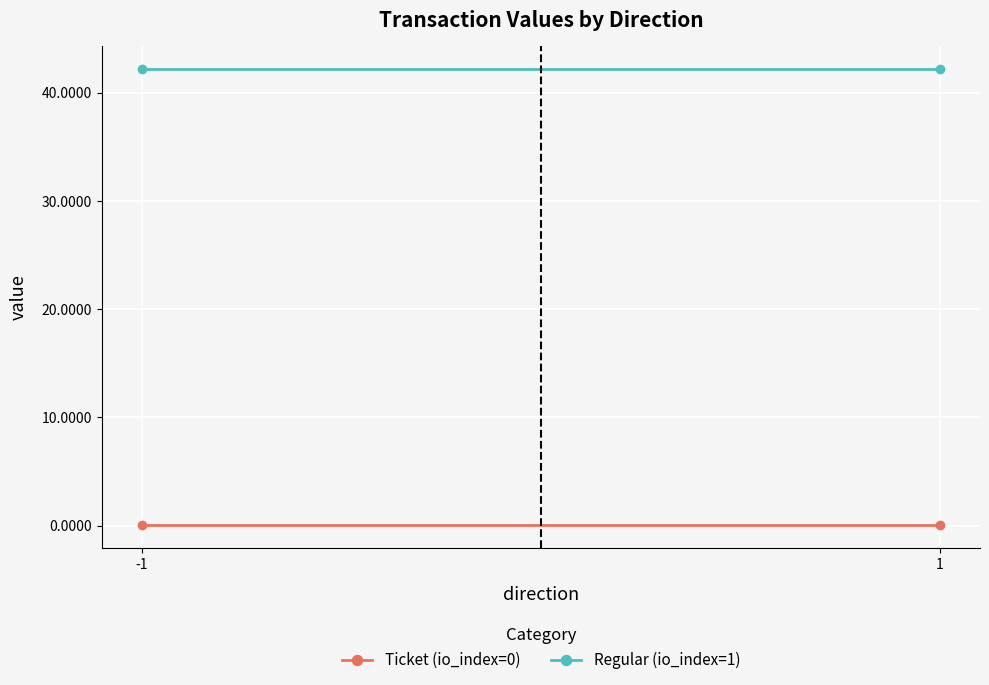

At how many categories does at least one series exceed 20?

2